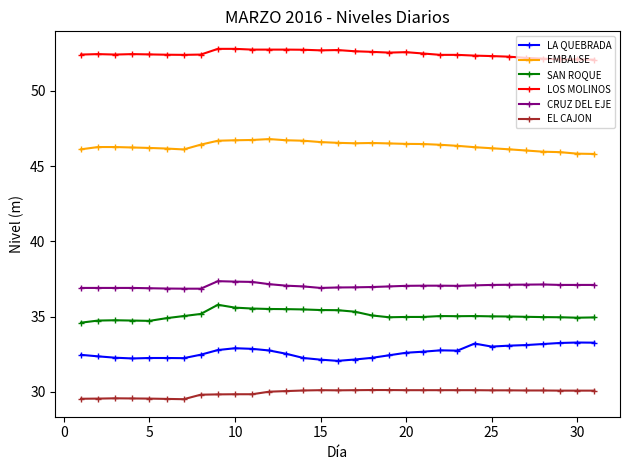

True or false: LOS MOLINOS and EMBALSE intersect in this chart.

False